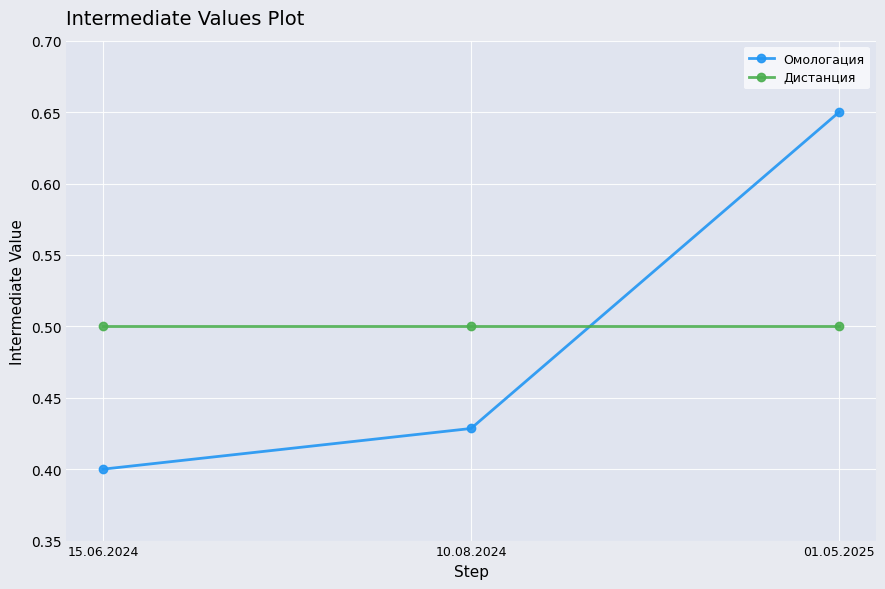

What is the label of the 2nd point from the right?

10.08.2024